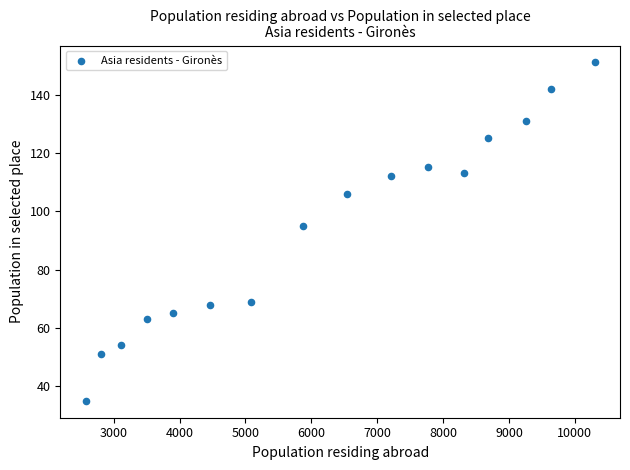

What is the range of Y values (max minus min)?

116